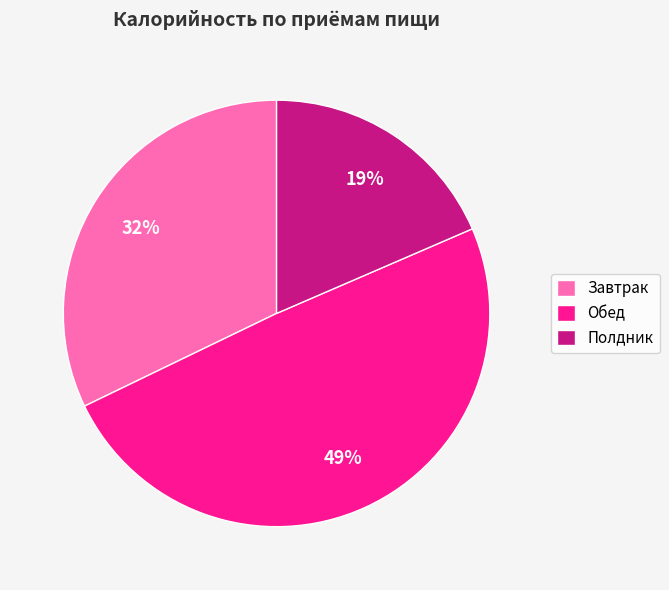

To the nearest percent, what portion does Завтрак represent?

32%